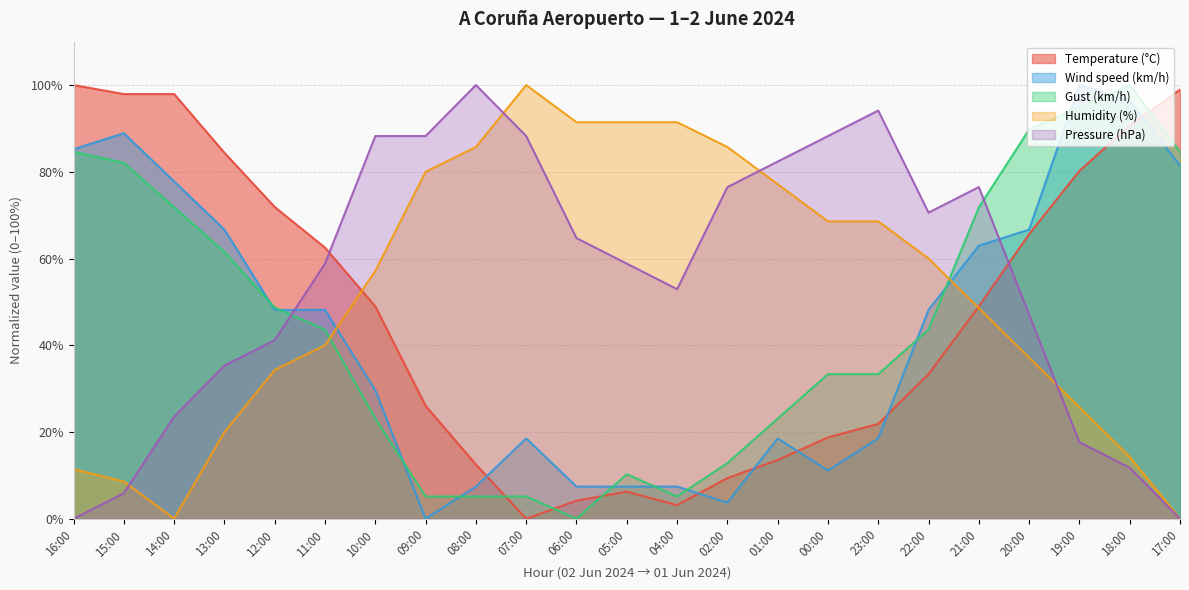

How many interior local peaks does the Temperature (°C) series have?

1